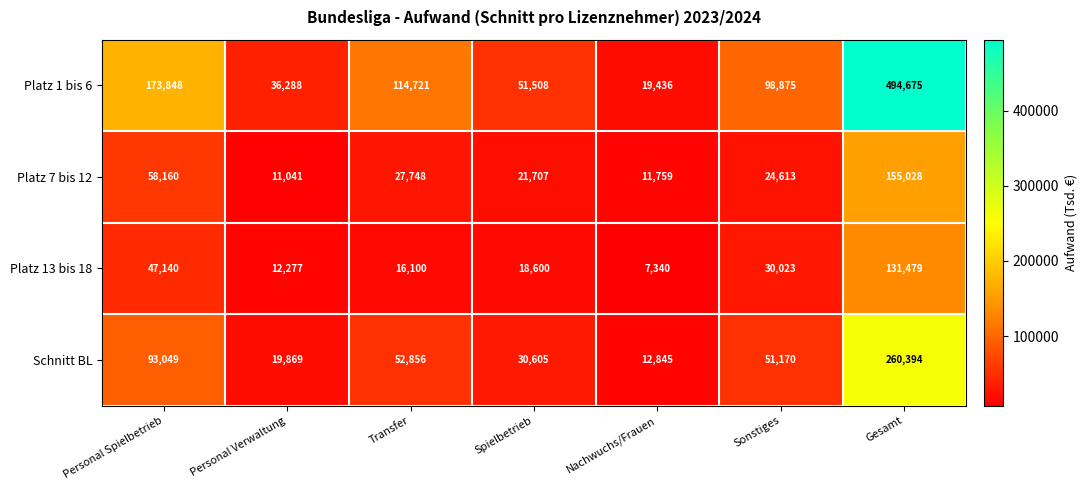

What is the sum of the Platz 7 bis 12 values at Sonstiges and Gesamt?

179641